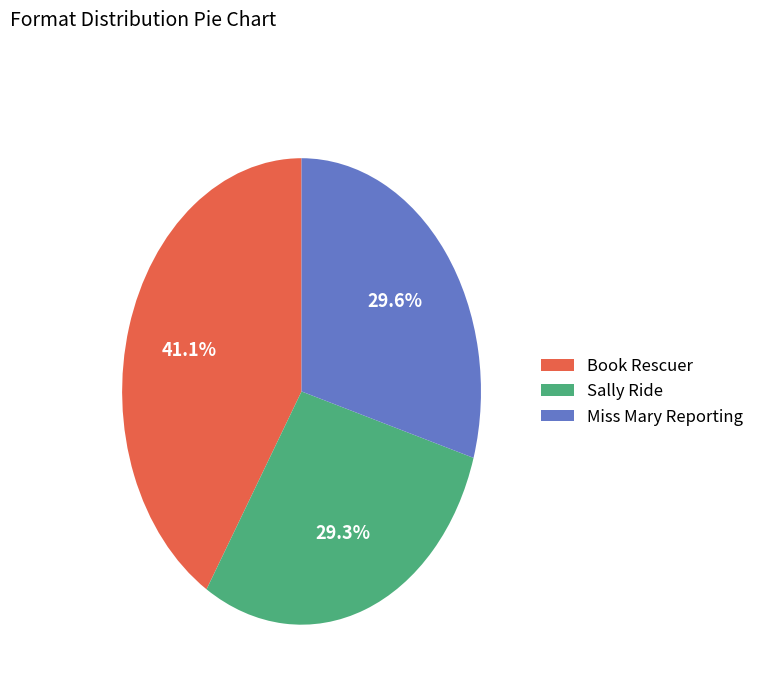

To the nearest percent, what portion does Miss Mary Reporting represent?

30%